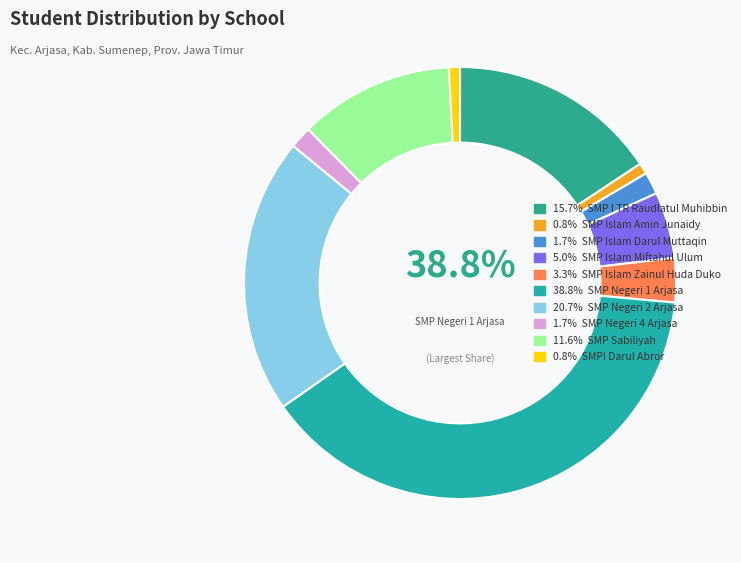

What percentage do SMP NEGERI 2 ARJASA and SMP ISLAM ZAINUL HUDA DUKO together represent?

24.0%